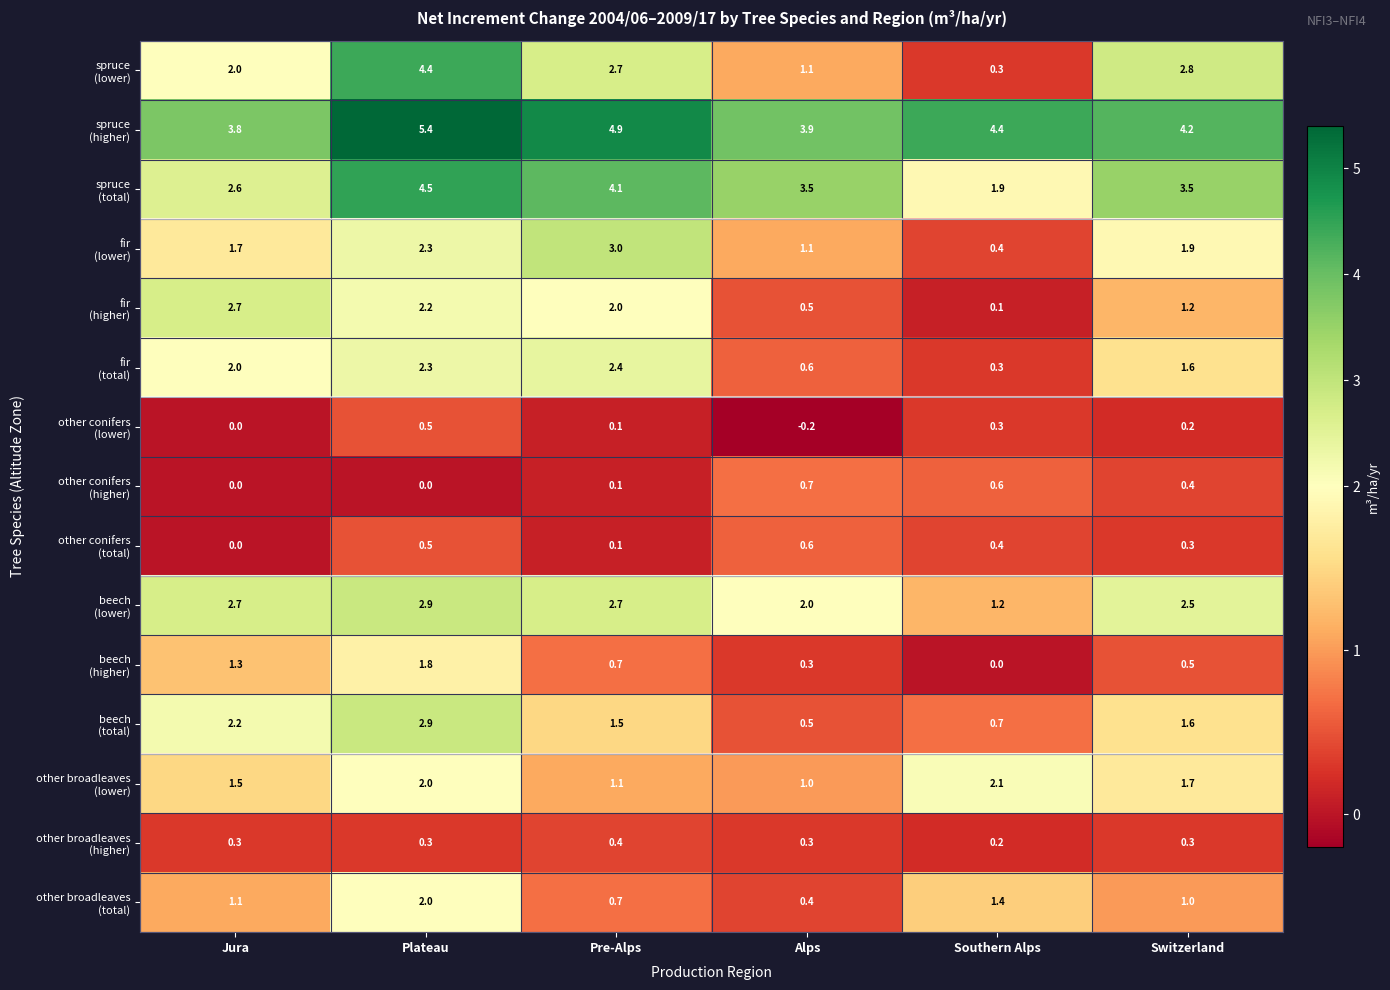

What is the maximum value shown in the chart?

5.4